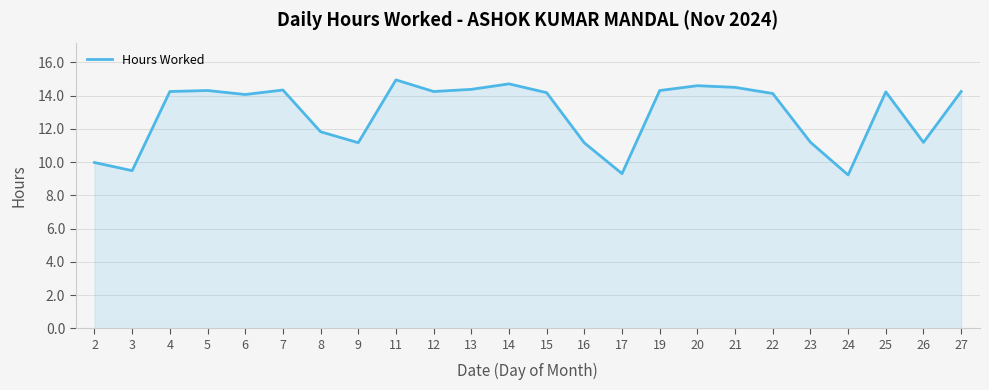

The value at 21 is 14.5. True or false?

True